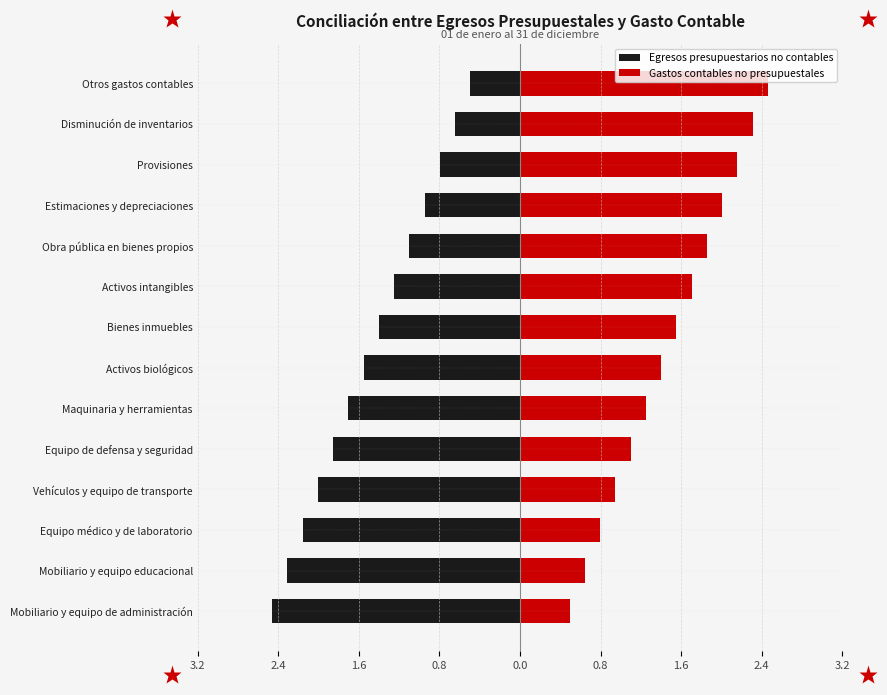

Does the chart contain stacked bars?

No